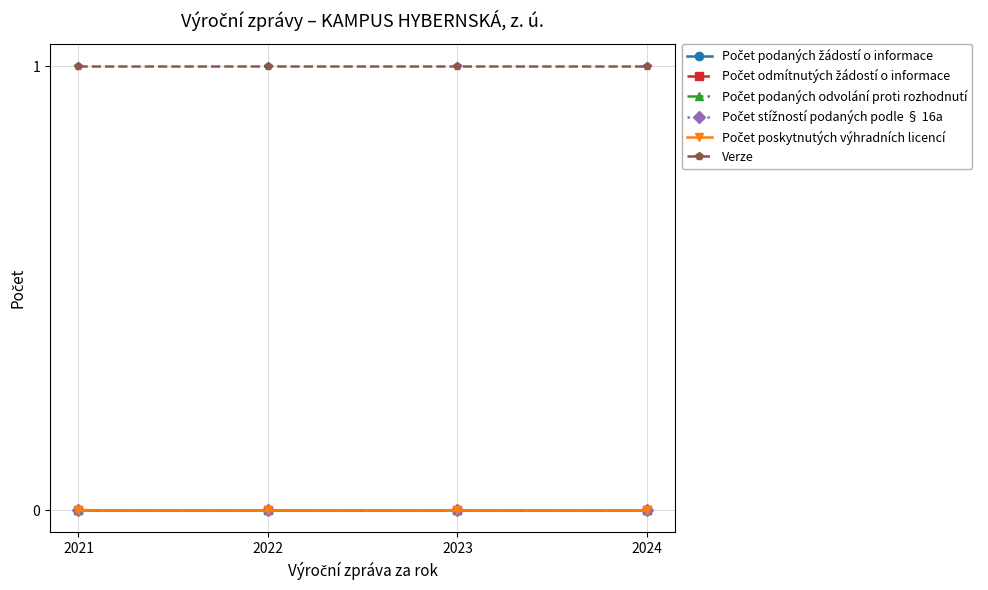

Rank the series at 2023 from highest to lowest value.

Verze, Počet podaných žádostí o informace, Počet odmítnutých žádostí o informace, Počet podaných odvolání proti rozhodnutí, Počet stížností podaných podle § 16a, Počet poskytnutých výhradních licencí